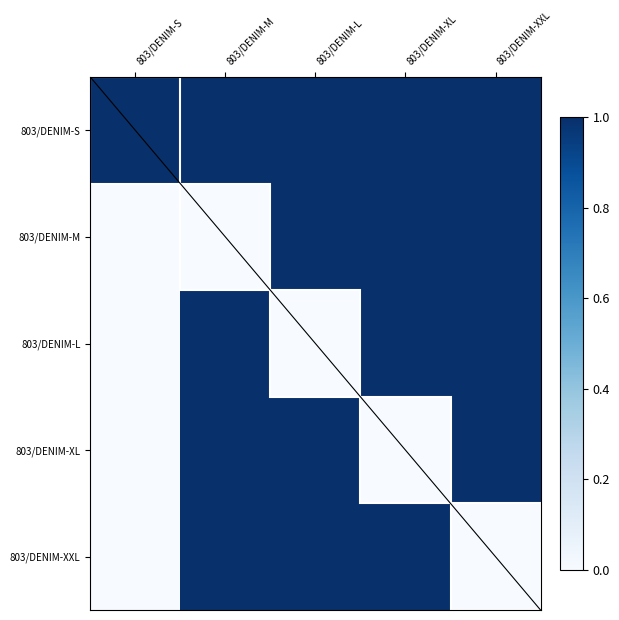

What is the total value across all series at 803/DENIM-L?

4.0